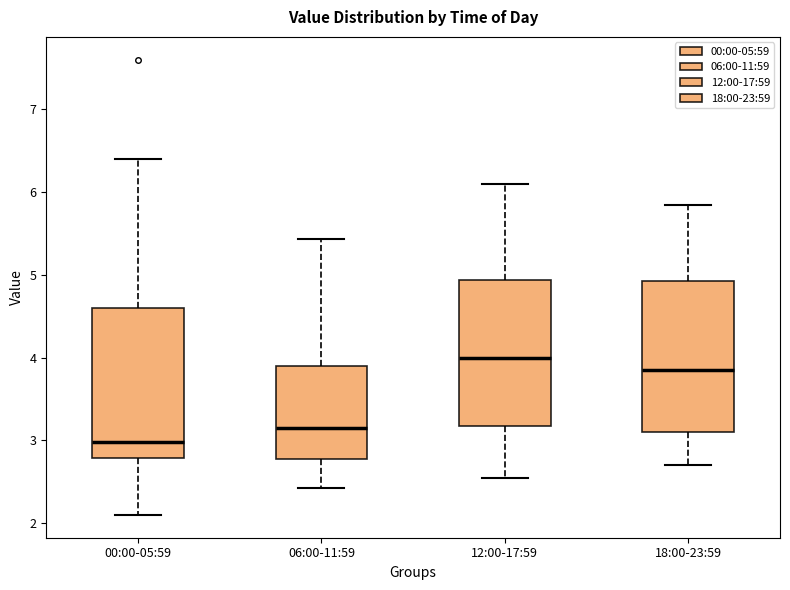

Which box has the highest median line?

12:00-17:59